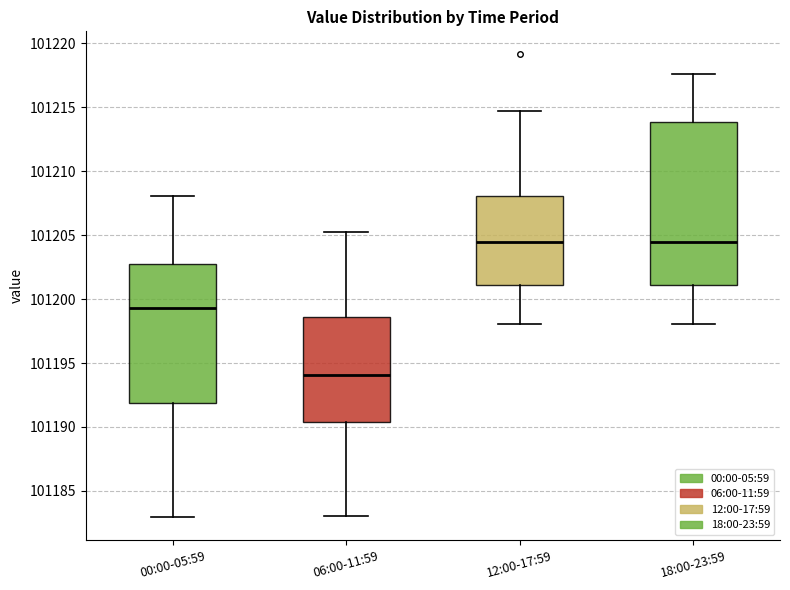

Which box is the tallest, from its lower edge to its upper edge?

18:00-23:59